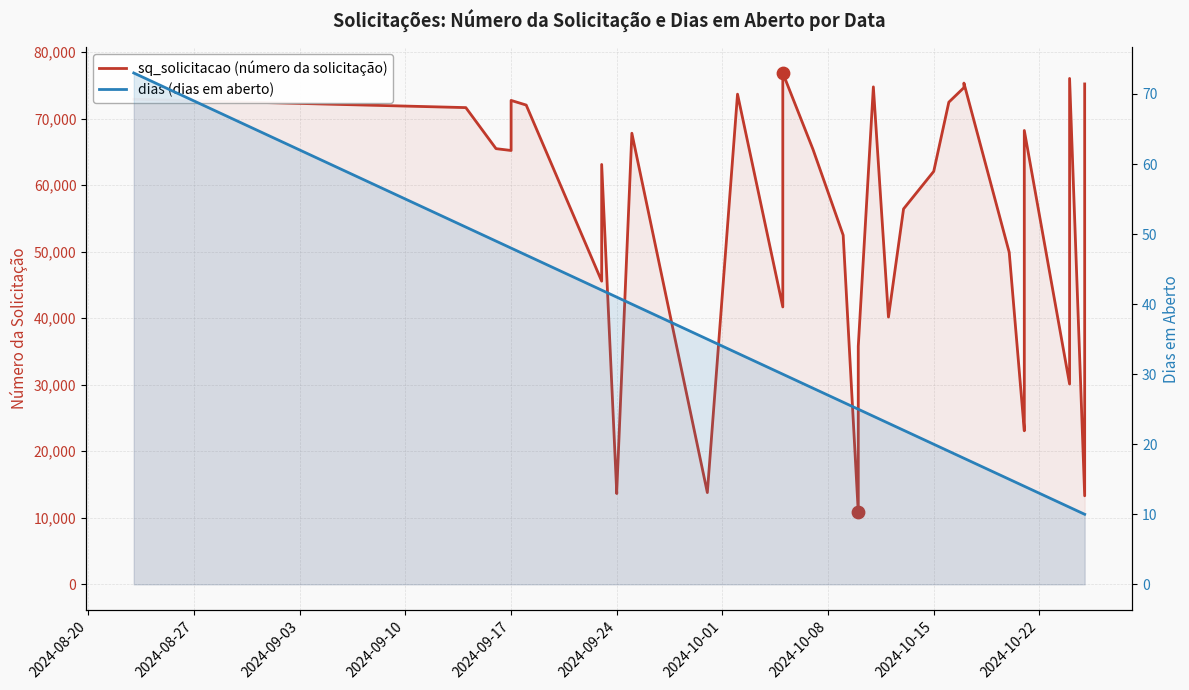

Which series contains the highest Y value?

sq_solicitacao (número da solicitação)